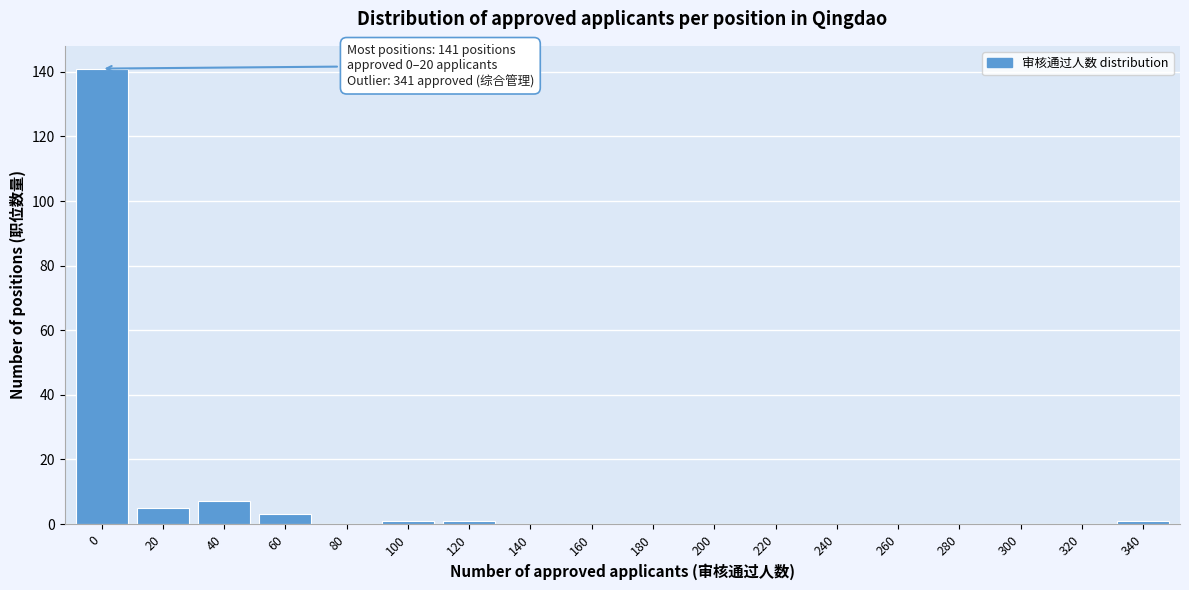

Reading left to right, list all the values displayed in this chart.

0=141	20=5	40=7	60=3	80=0	100=1	120=1	140=0	160=0	180=0	200=0	220=0	240=0	260=0	280=0	300=0	320=0	340=1